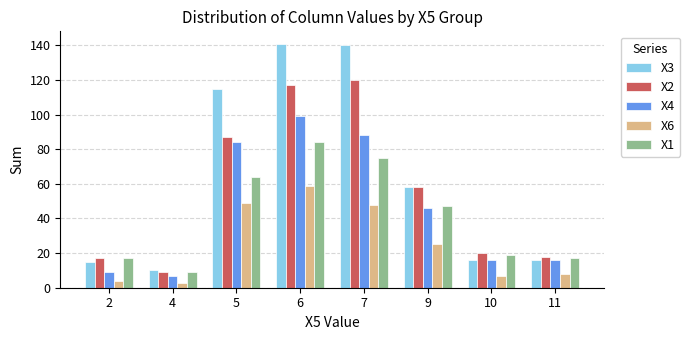

Which series has the widest spread of values?

X3